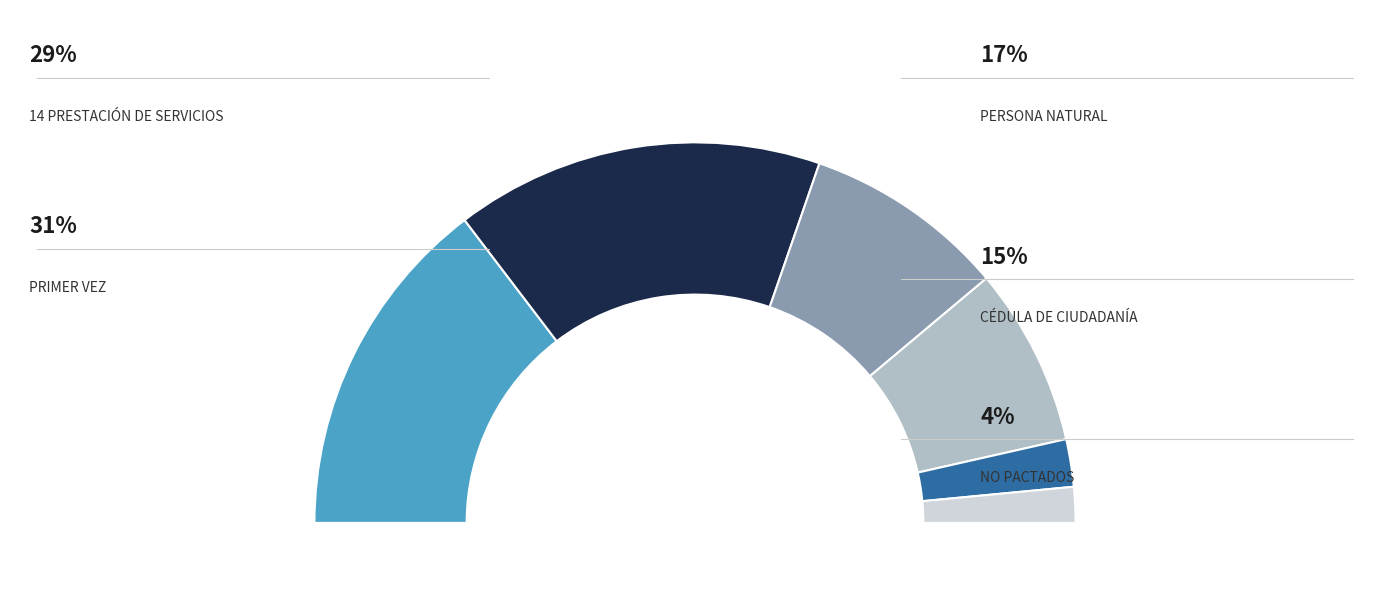

Which category has the biggest portion of the pie?

PRIMER VEZ